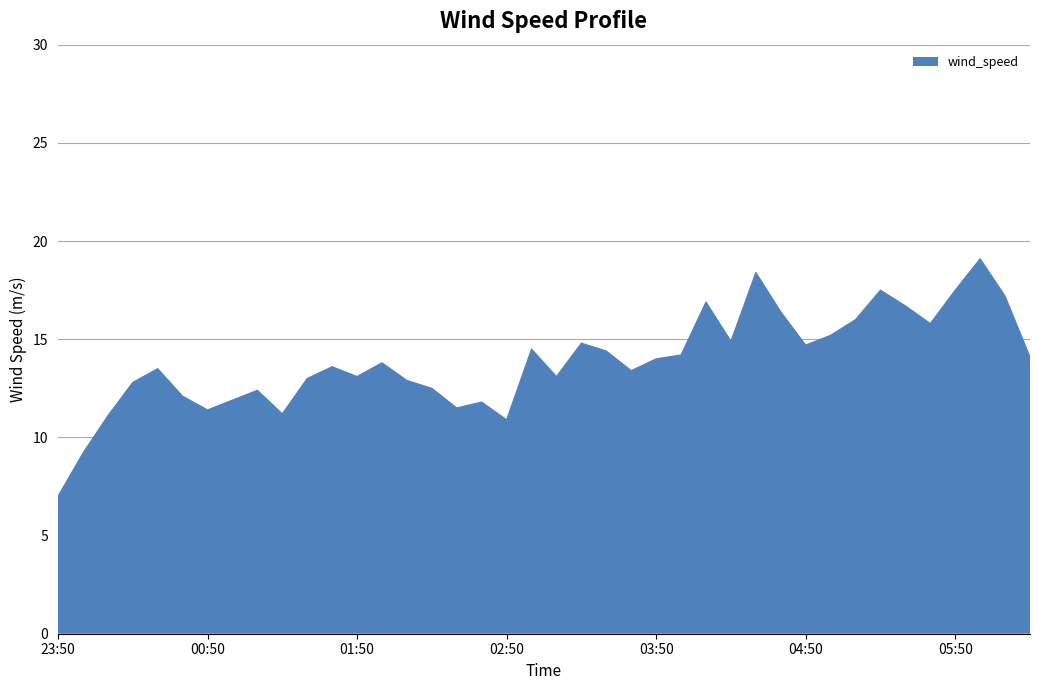

What is the smallest value displayed?

7.0